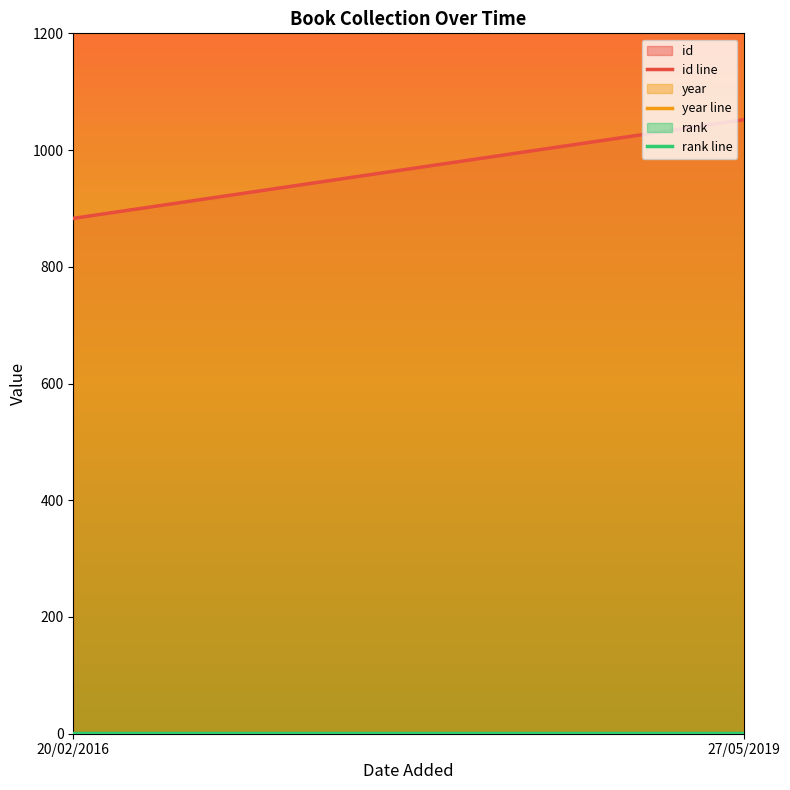

What is the total value across all series at 27/05/2019?

3069